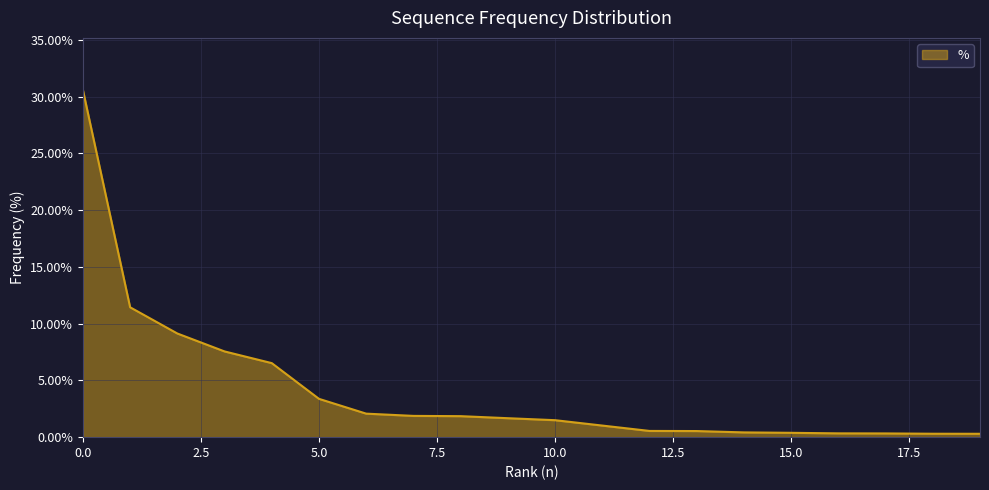

What is the greatest value displayed?

30.6